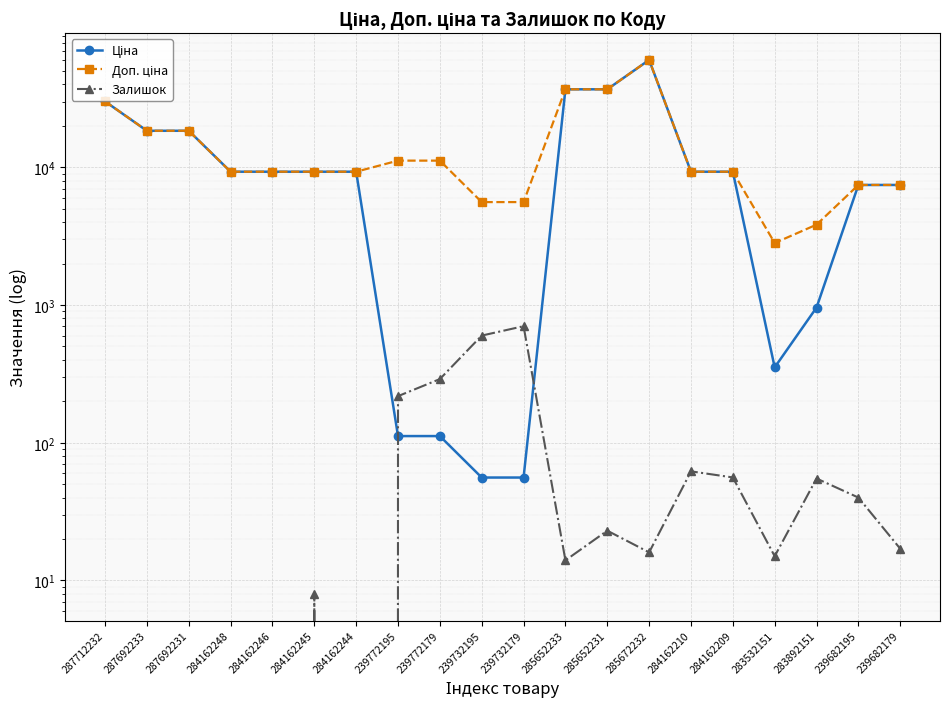

What is the highest value of the Доп. ціна series?

60205.6